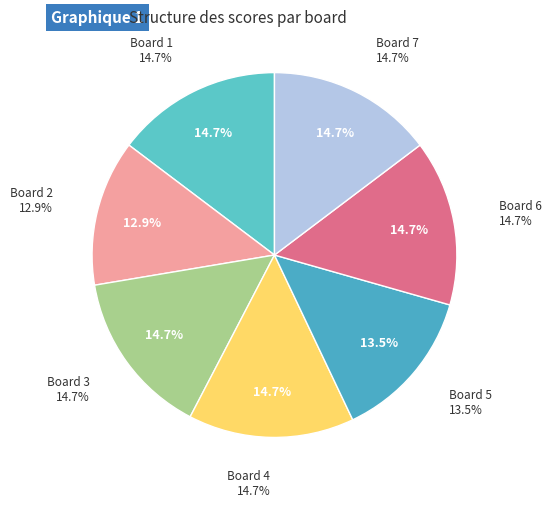

Does Board 5 represent more than half of the total?

No